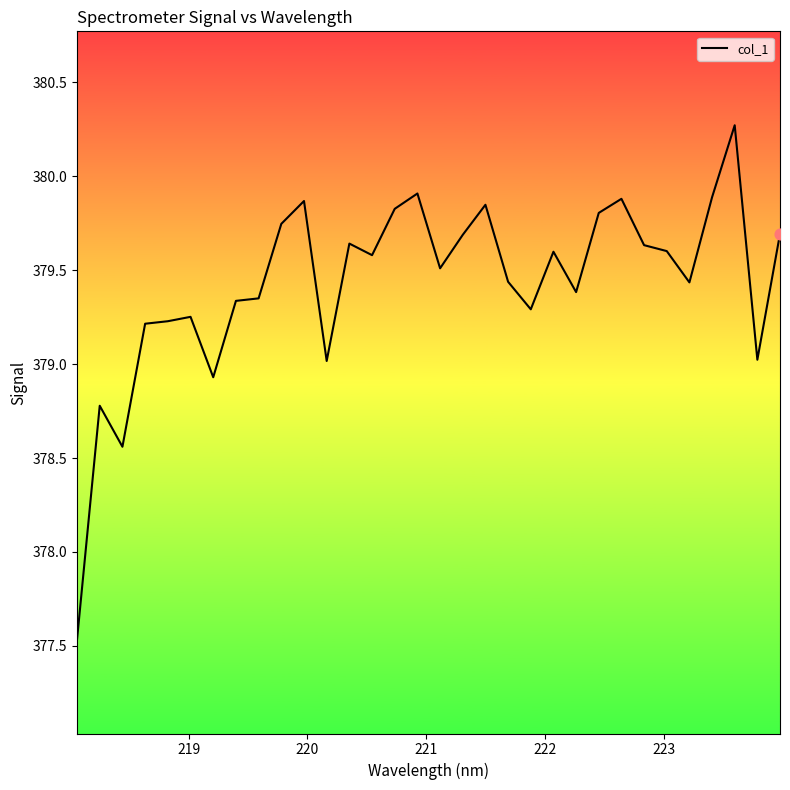

What is the smallest value displayed?

377.5